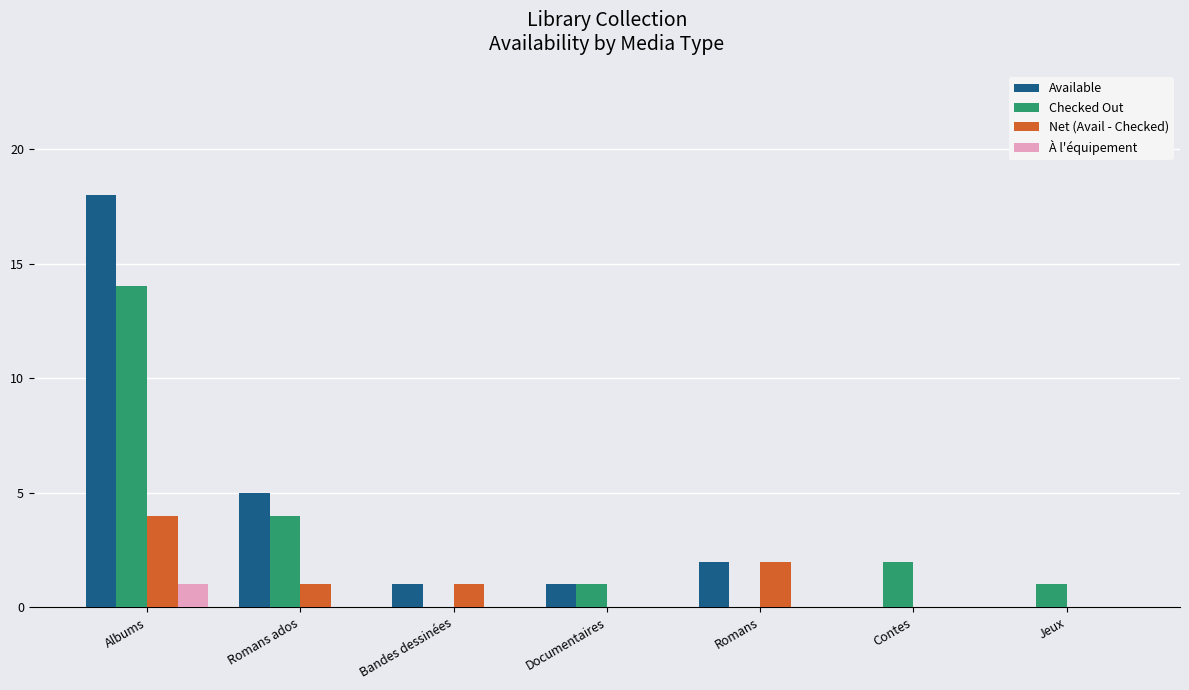

Which series changed the most between Romans ados and Romans?

Checked Out